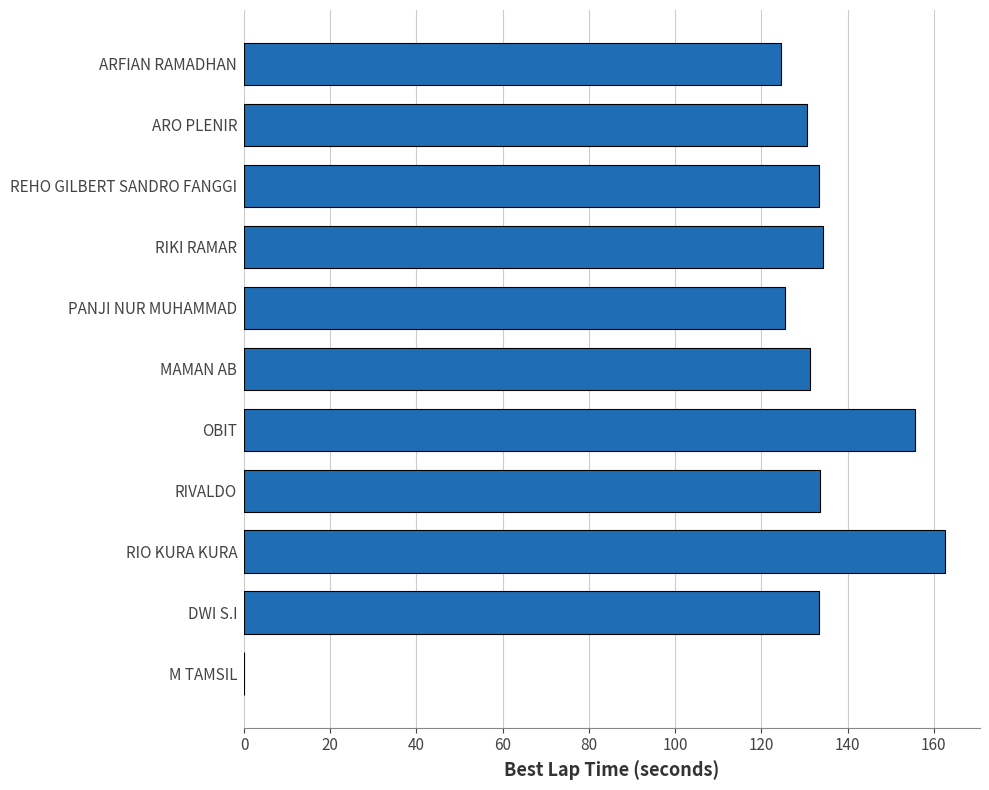

The chart shows a value of 133.3 at DWI S.I. True or false?

True